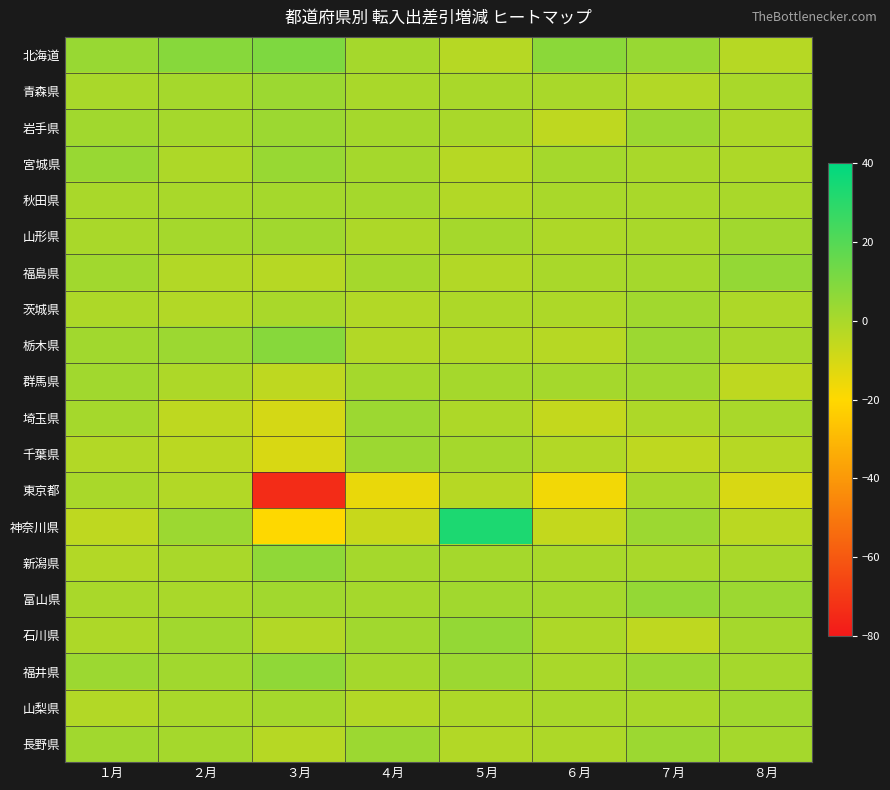

Which series has the largest range (max minus min)?

東京都